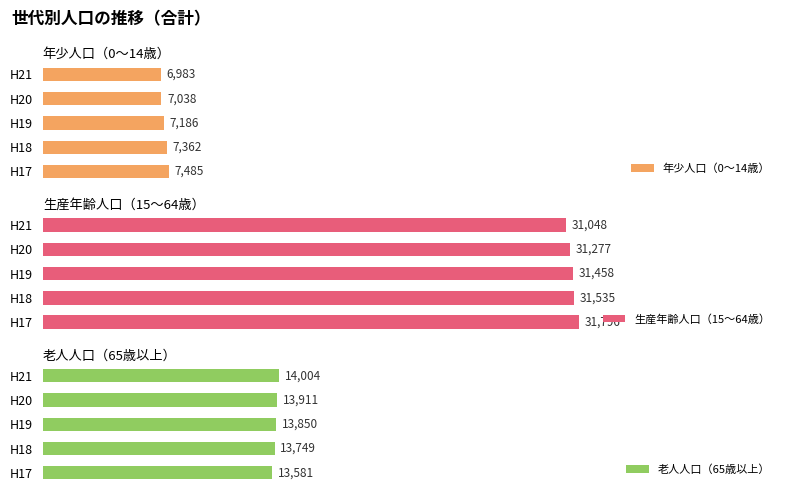

Which series changed the most between H17 and H21?

生産年齢人口（15～64歳）